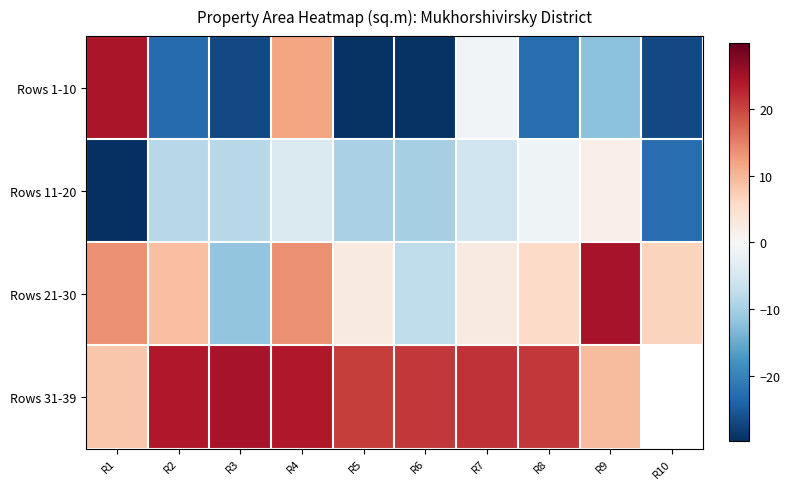

What is the sum of all Rows 21-30 values?

59.2